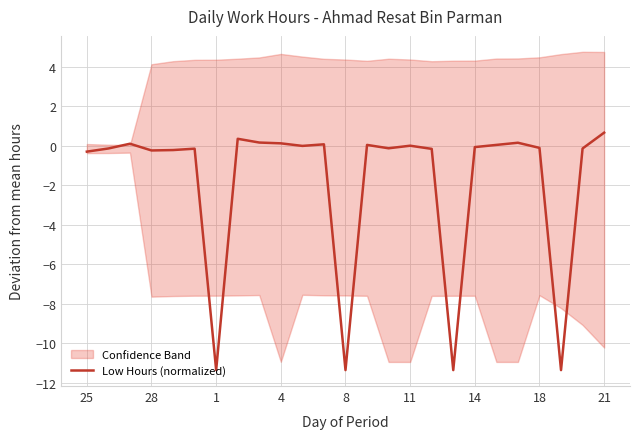

What is the minimum value for Low Hours (normalized)?

-11.4